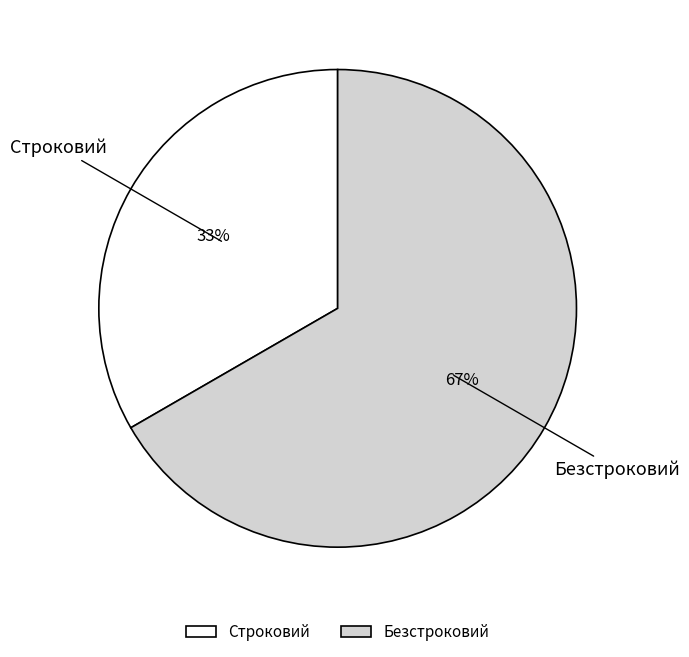

What percentage is the Строковий slice, to the nearest percent?

33%